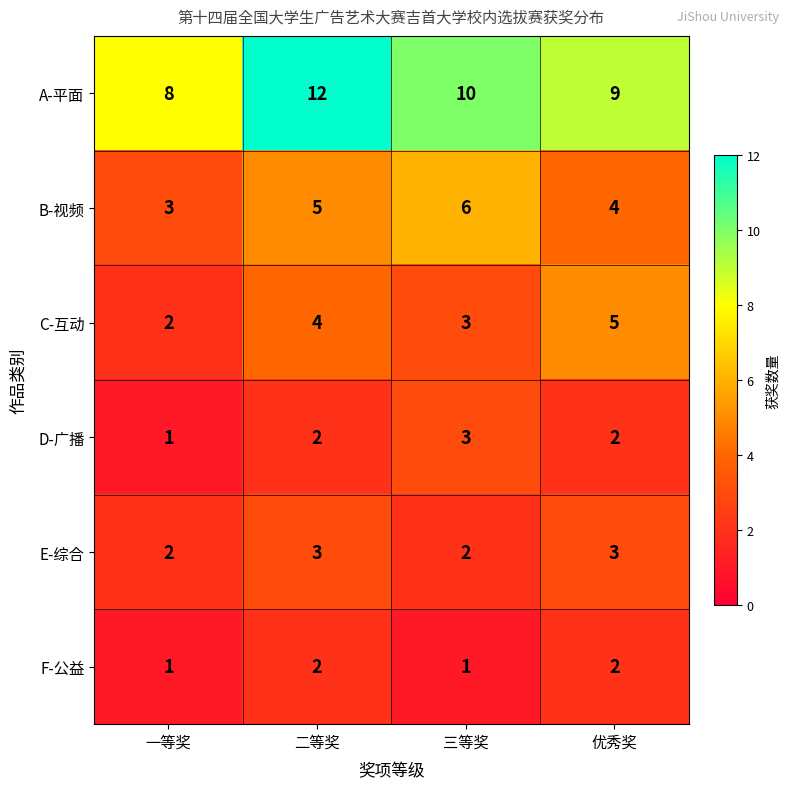

How many series are shown in this chart?

6